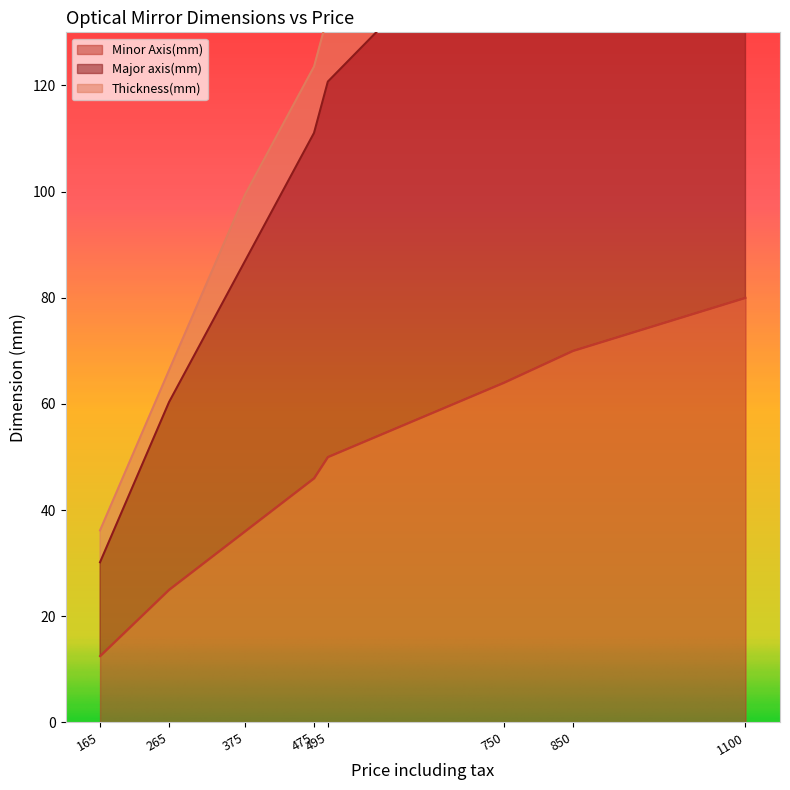

Which has a higher value, 1100.0 or 495.0?

1100.0